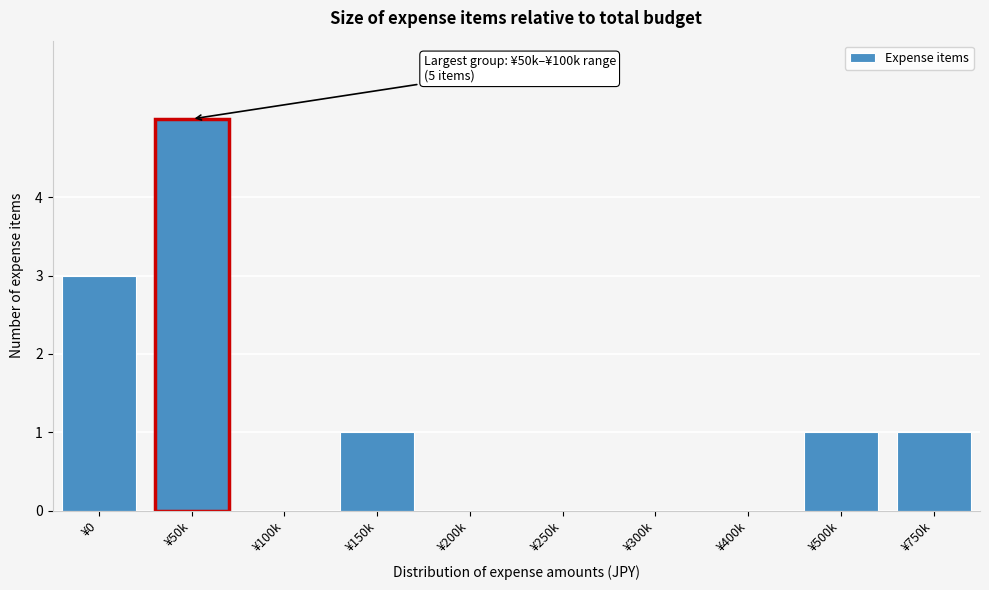

Reading left to right, list all the values displayed in this chart.

¥0=3	¥50k=5	¥100k=0	¥150k=1	¥200k=0	¥250k=0	¥300k=0	¥400k=0	¥500k=1	¥750k=1